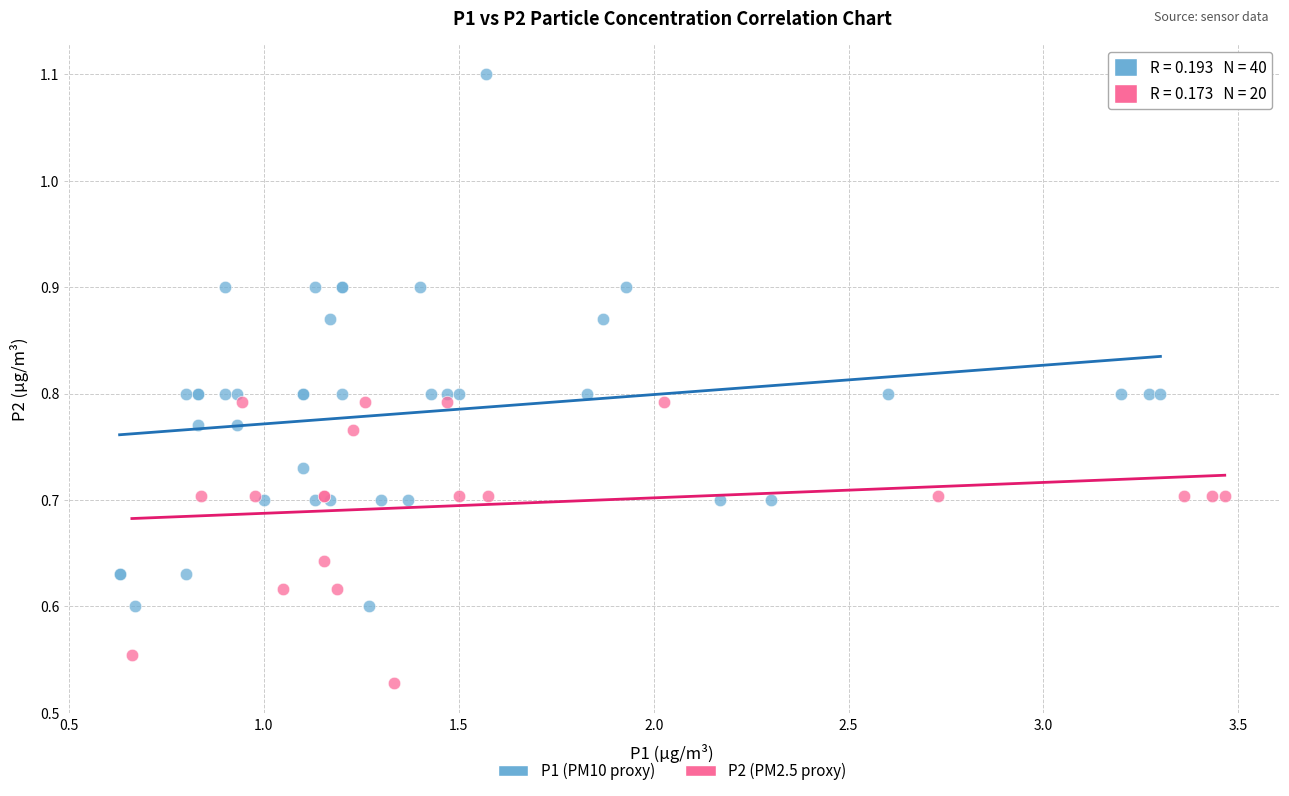

Which series contains the highest Y value?

P1 (PM10 proxy)